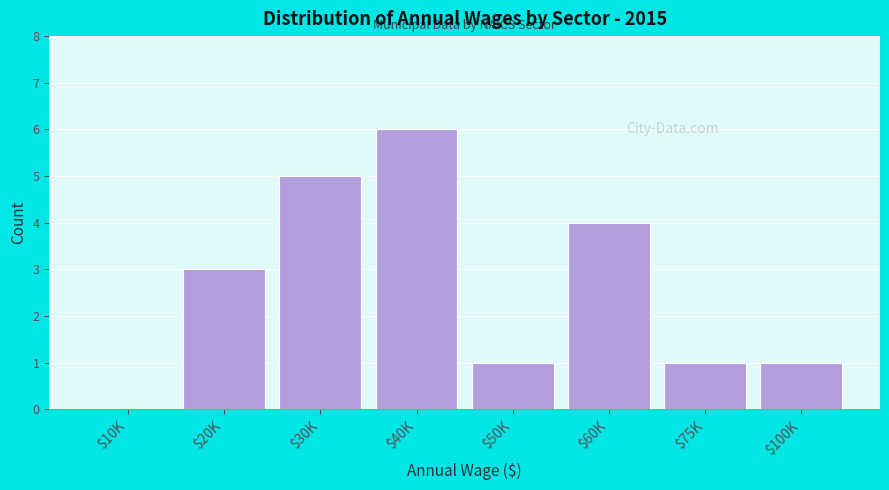

What is the greatest value displayed?

6